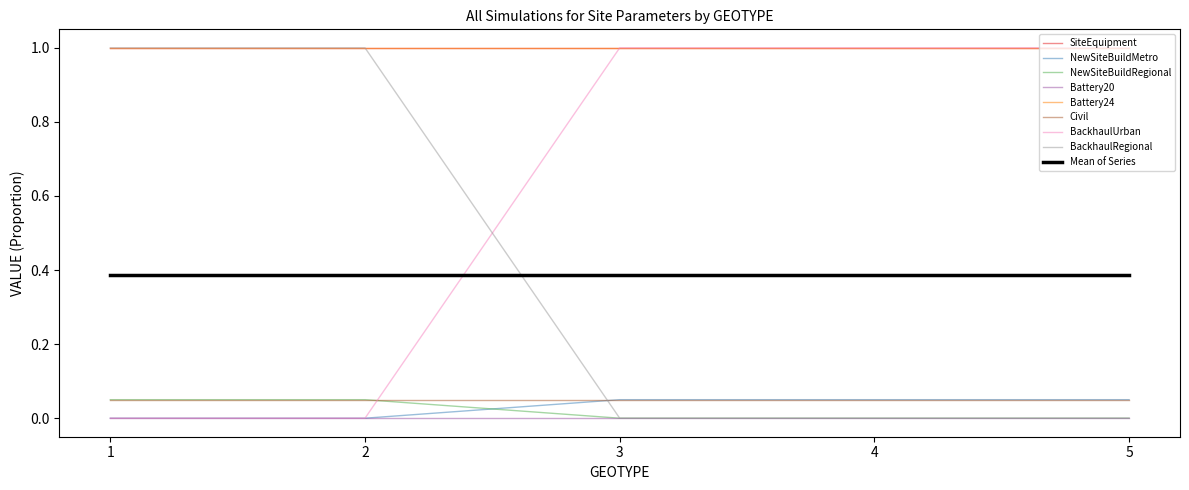

Count the BackhaulUrban values in the range 0 to 1.

5